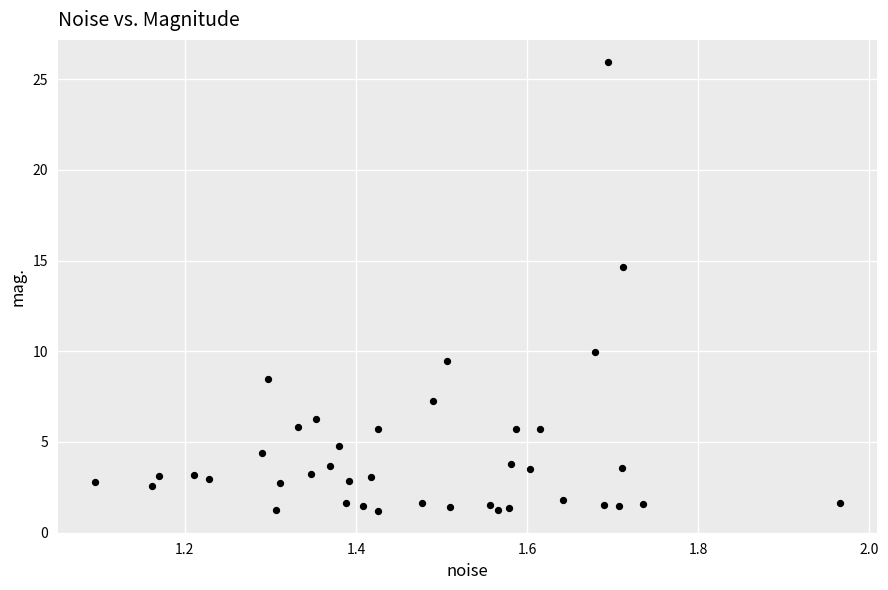

What is the range of Y values (max minus min)?

24.8